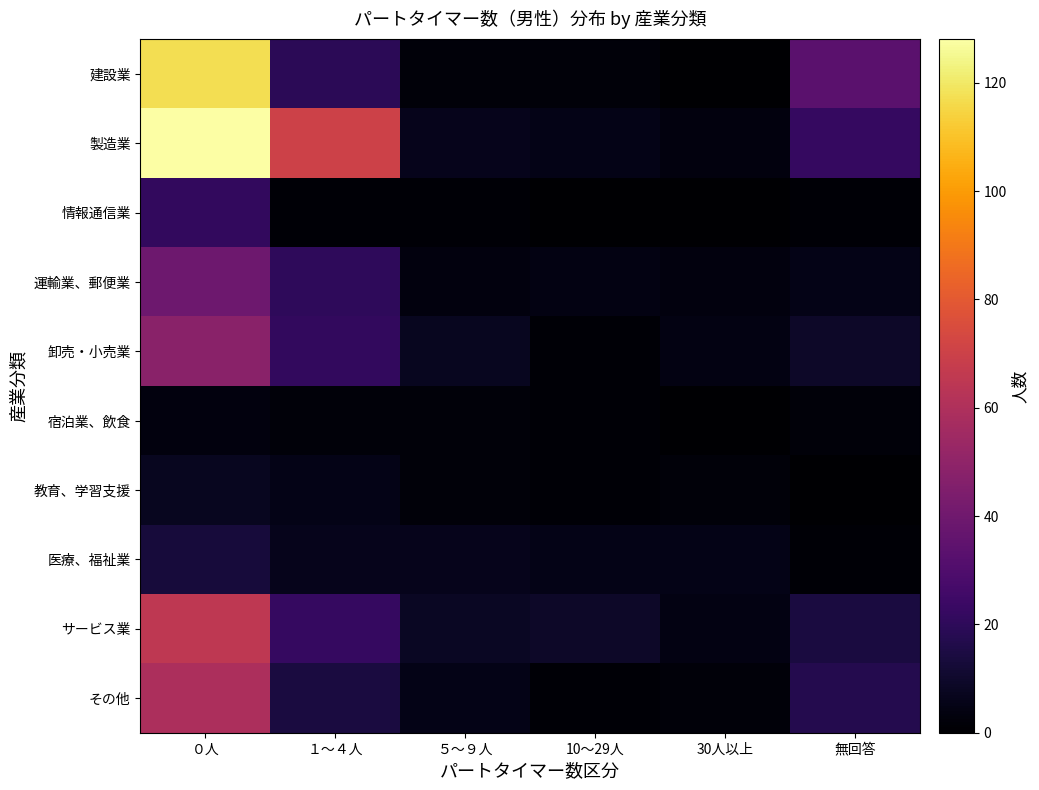

Which series has the largest total across all categories?

製造業